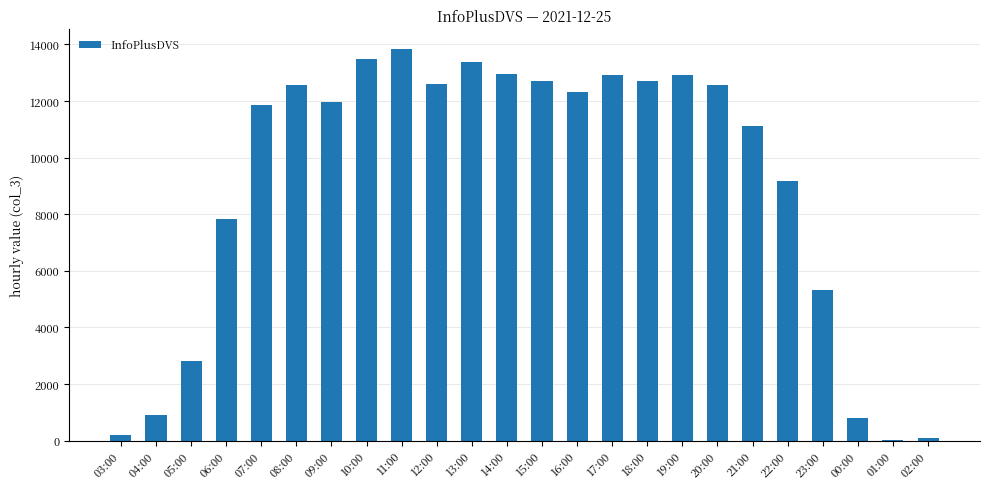

Which category has the highest value across all series?

11:00